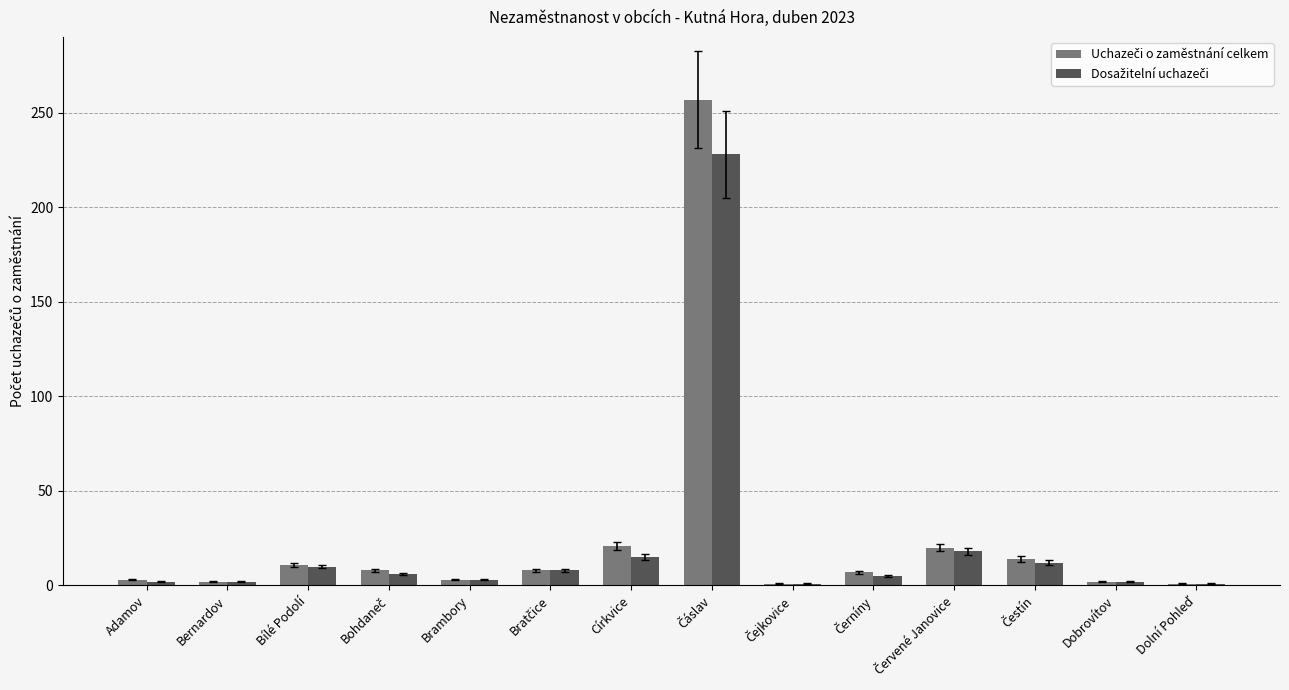

True or false: Dosažitelní uchazeči has a value of 15 at Církvice.

True